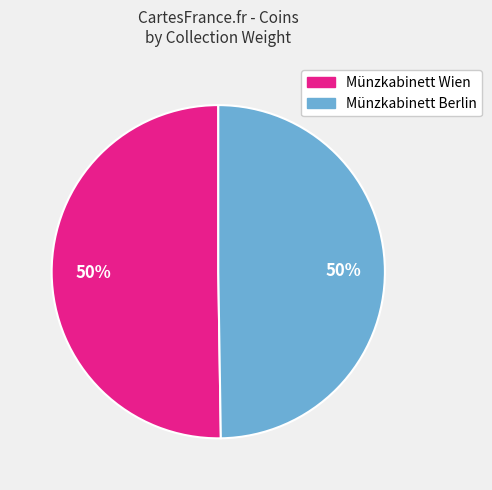

The Münzkabinett Wien slice represents 50% of the pie. True or false?

True